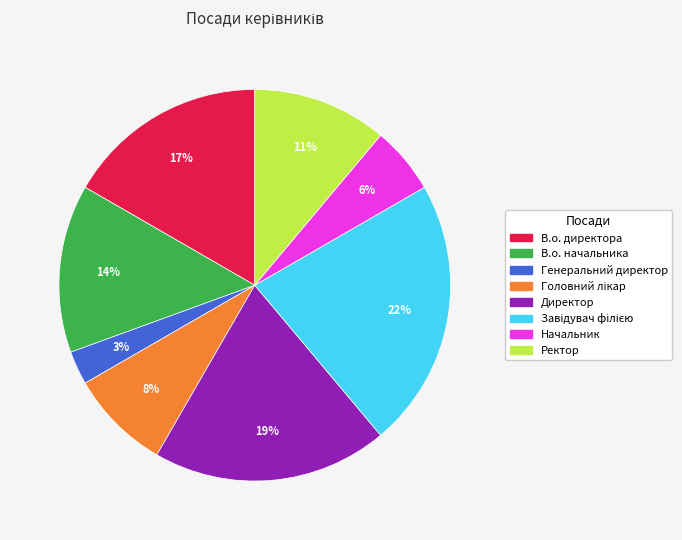

The Директор slice represents 19% of the pie. True or false?

True